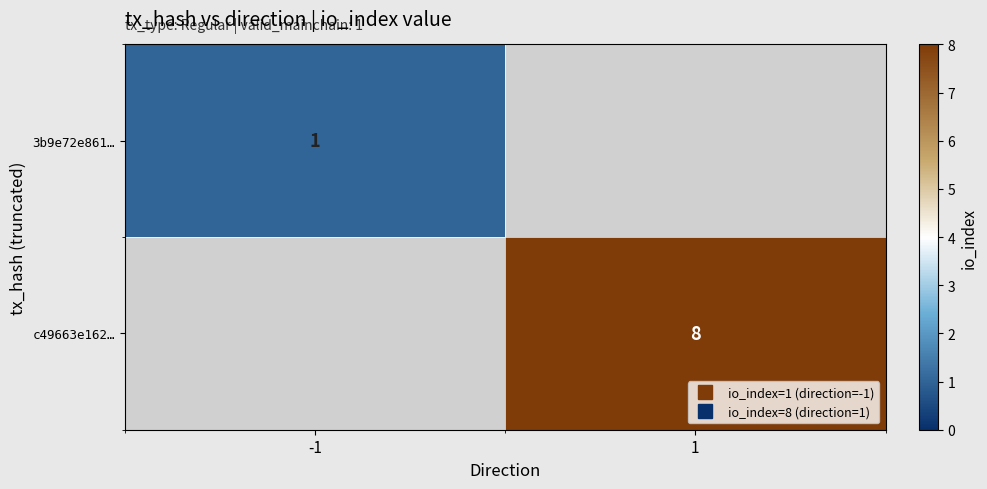

List the series in order of their peak value, lowest first.

3b9e72e861…, c49663e162…